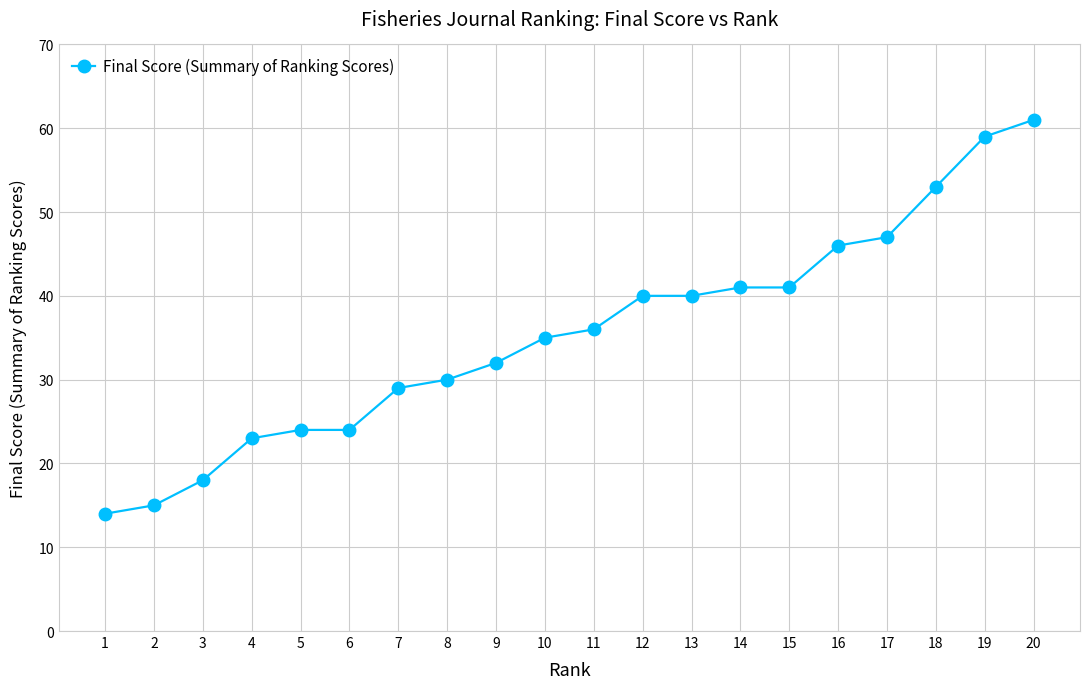

At which category does the chart reach its minimum across all series?

1